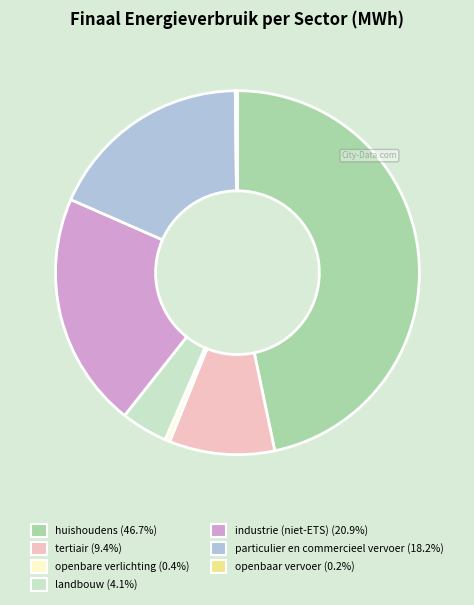

Is it true that huishoudens is 47% of the pie?

True